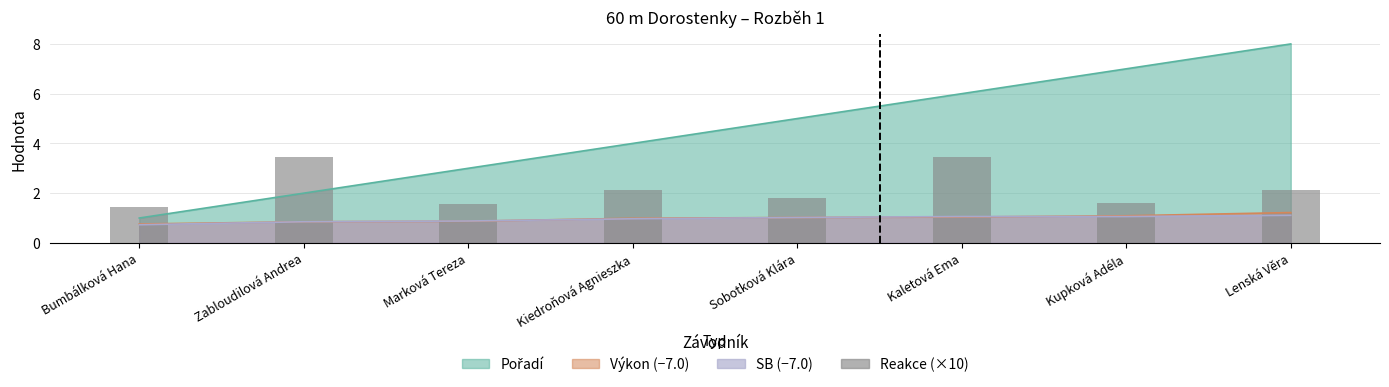

What is the difference between the maximum and minimum values?

2.0